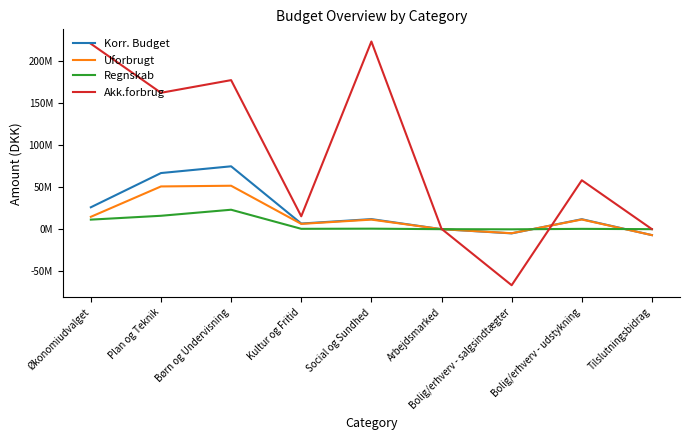

What is the sum of the Korr. Budget values at Arbejdsmarked and Tilslutningsbidrag?

-7061288.0